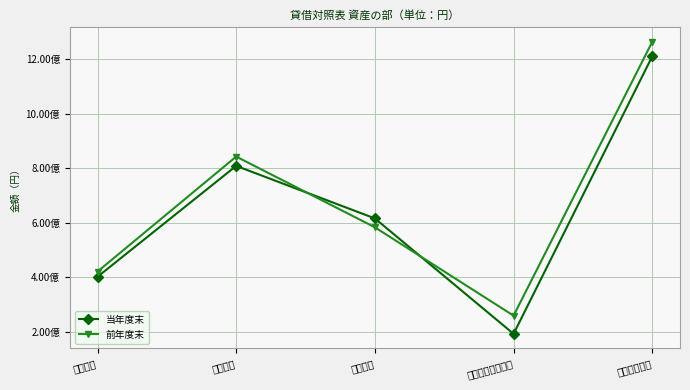

How many interior local peaks does the 前年度末 series have?

1